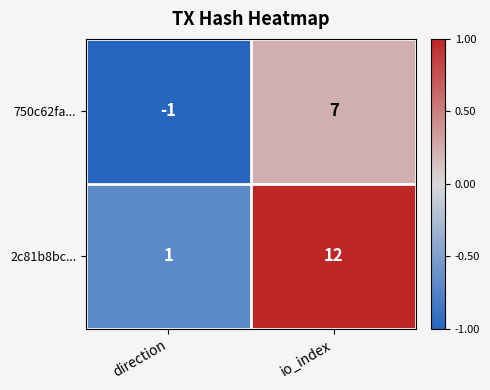

What is the smallest value displayed?

-1